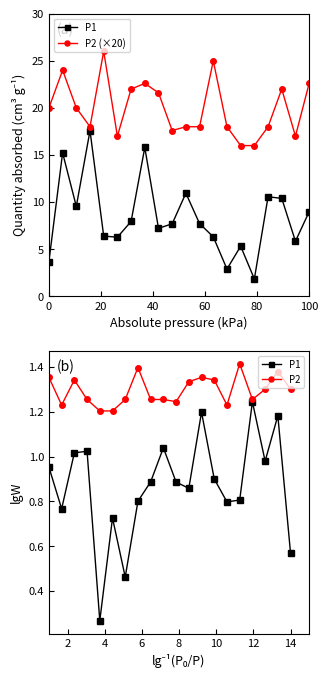

True or false: P2 has a value of 2.4 at 12.

False